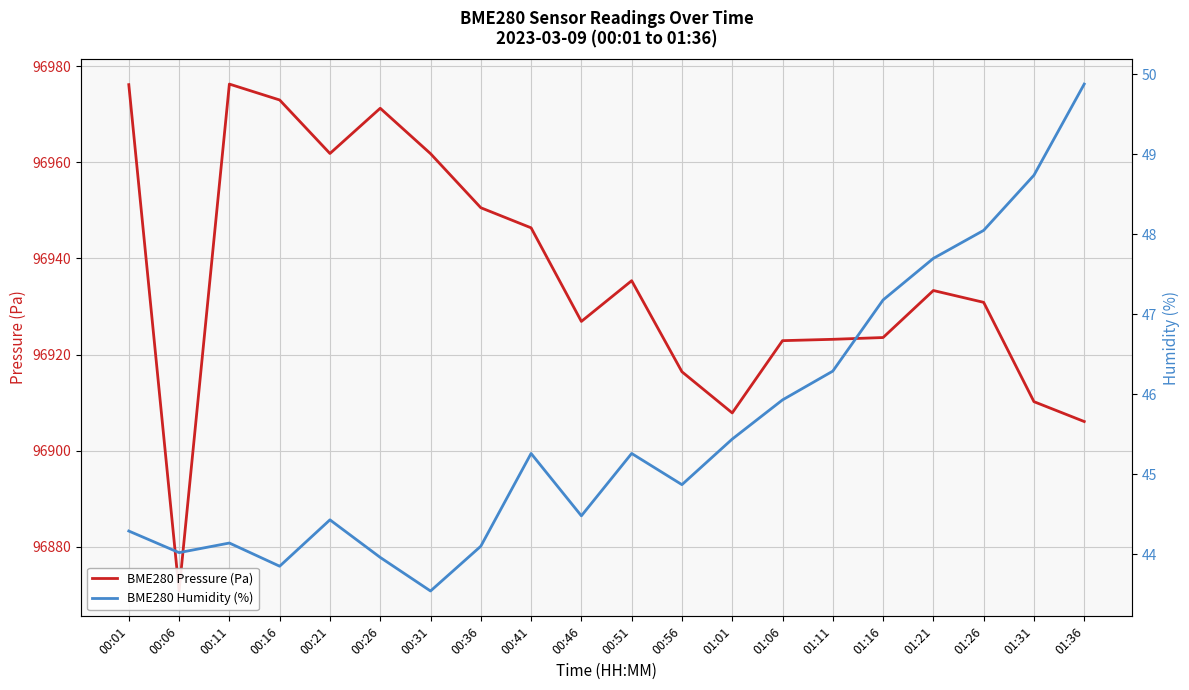

What is the spread (max minus min) of values at 00:06?

96826.8